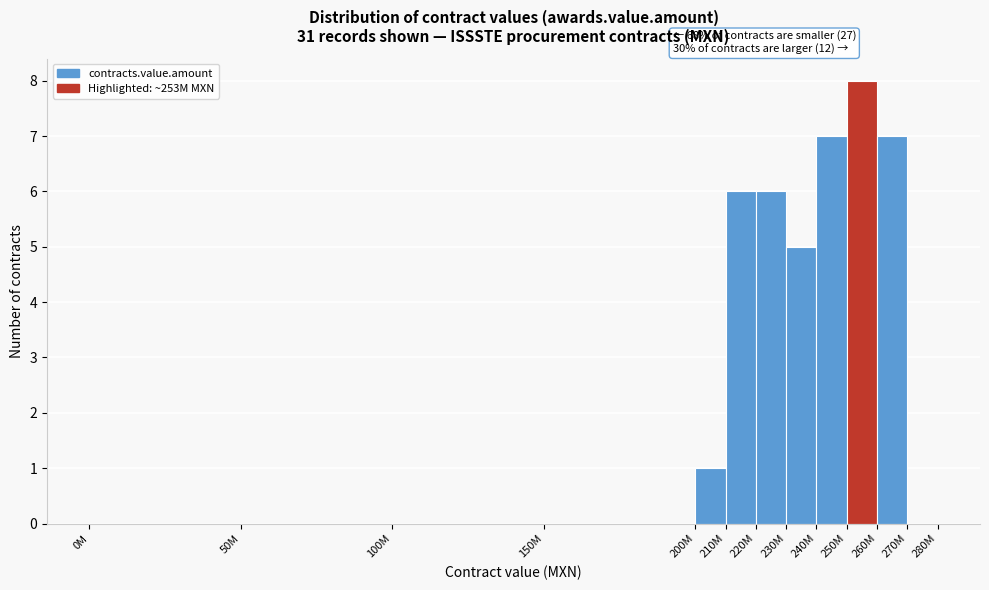

Reading right to left, list all the values displayed in this chart.

270M=0	260M=7	250M=8	240M=7	230M=5	220M=6	210M=6	200M=1	150M=0	100M=0	50M=0	0M=0